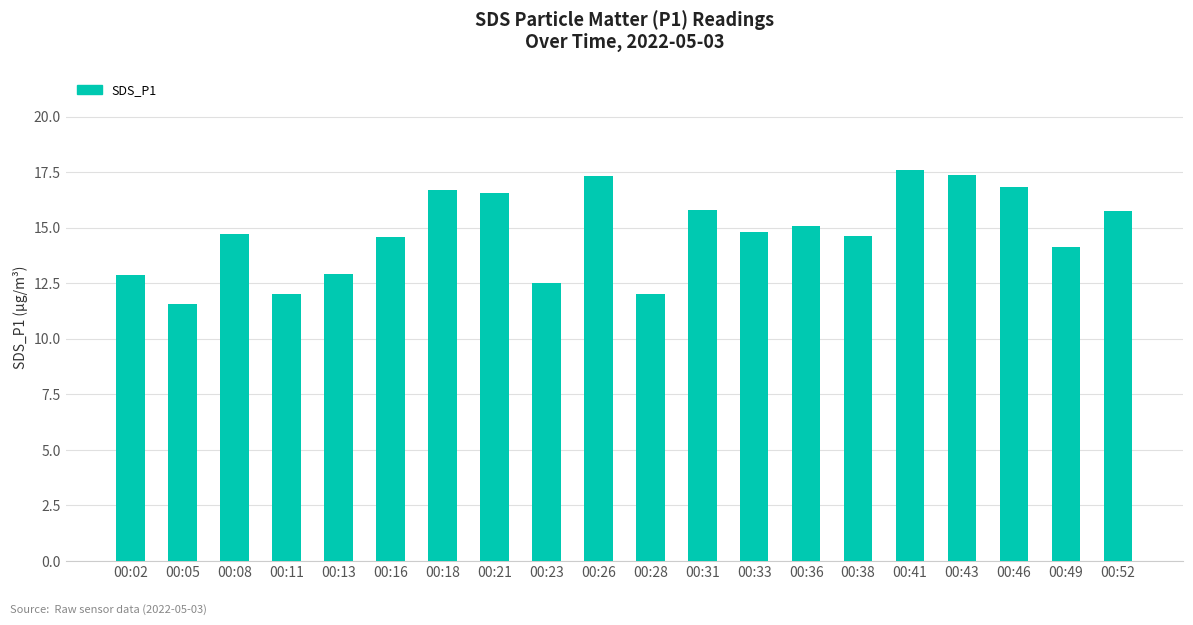

What is the difference between the values at 00:46 and 00:23?

4.3